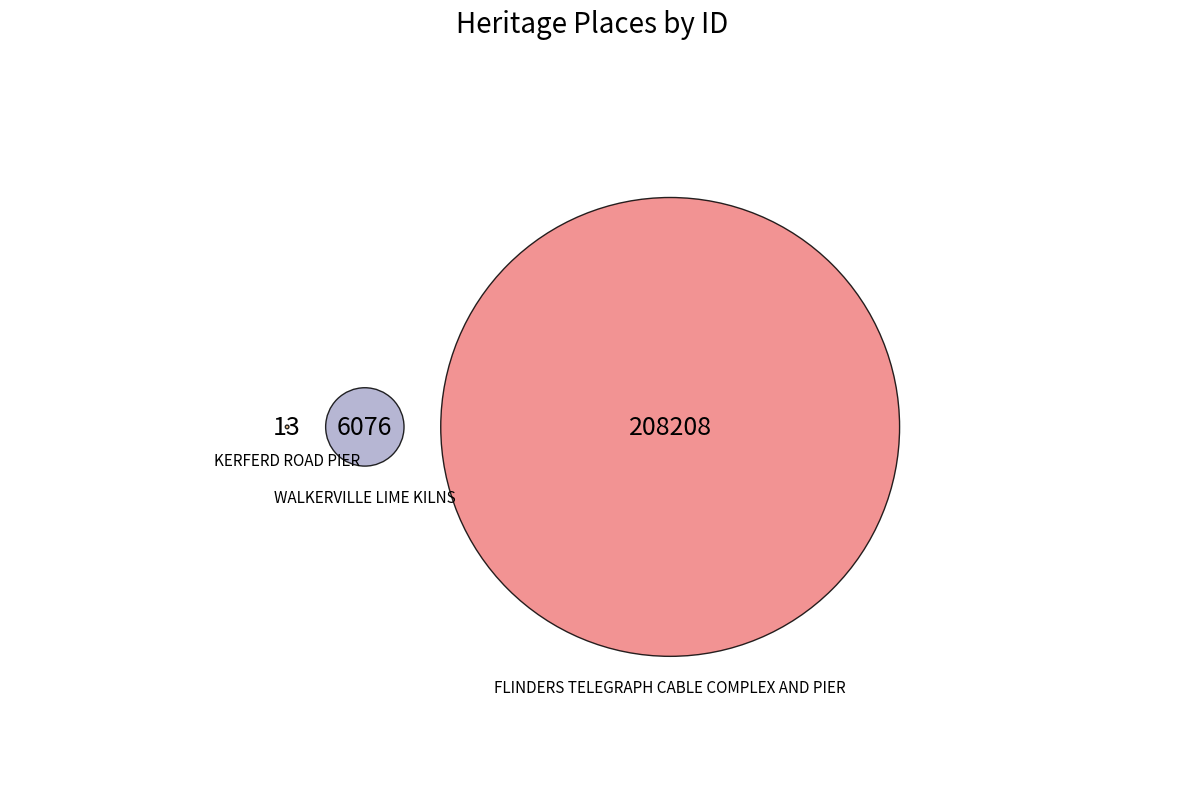

To the nearest percent, what percentage of the pie is WALKERVILLE LIME KILNS?

3%